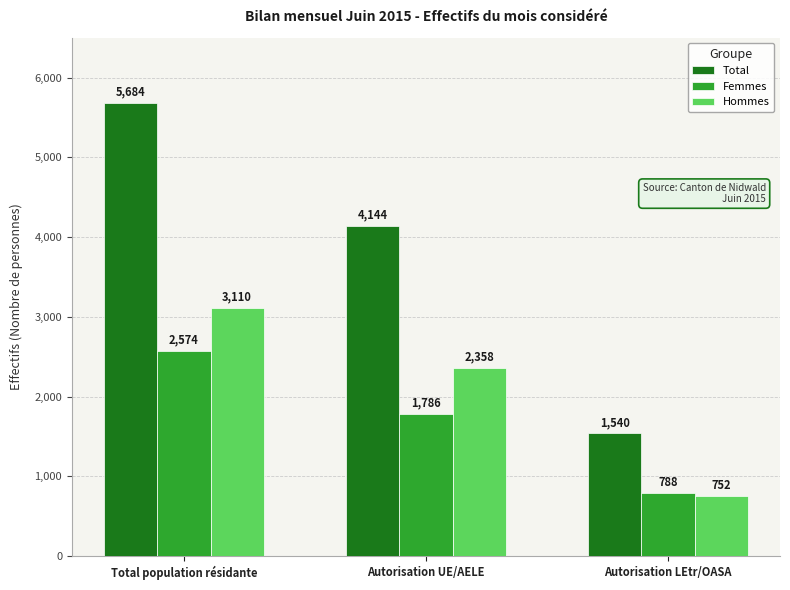

The Hommes series shows 3110 at Total population résidante. True or false?

True